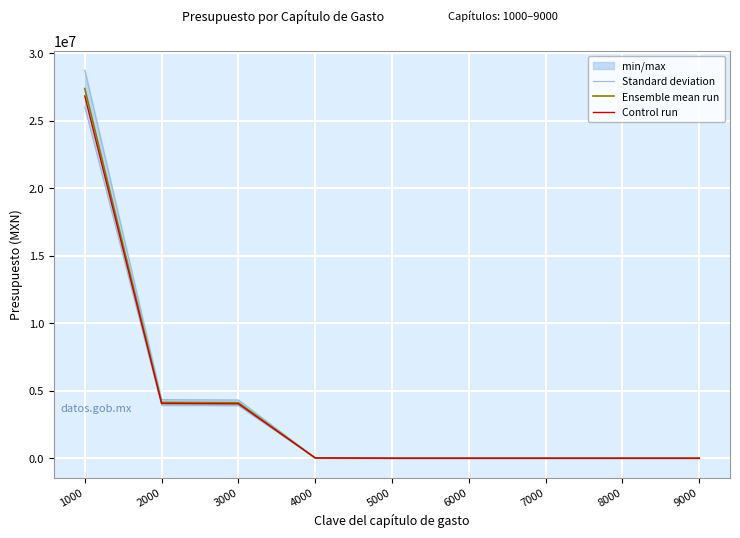

What is the approximate value of Standard deviation at 2000?

4341915.8